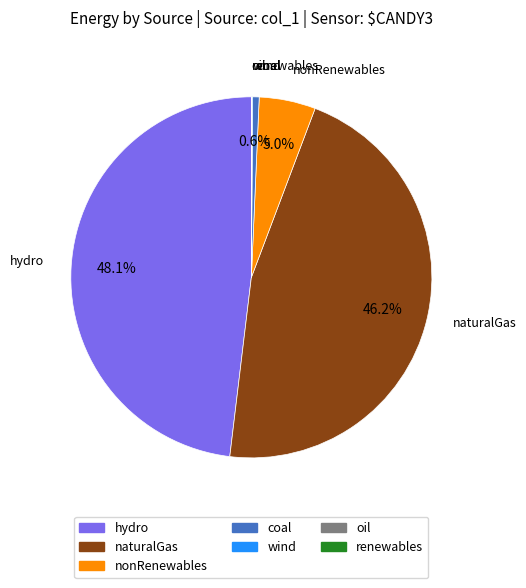

Is there a majority slice in this chart?

No